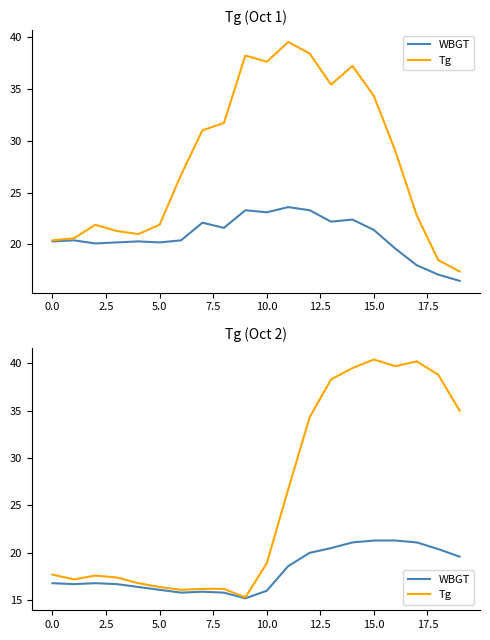

True or false: WBGT and Tg cross at least once.

False